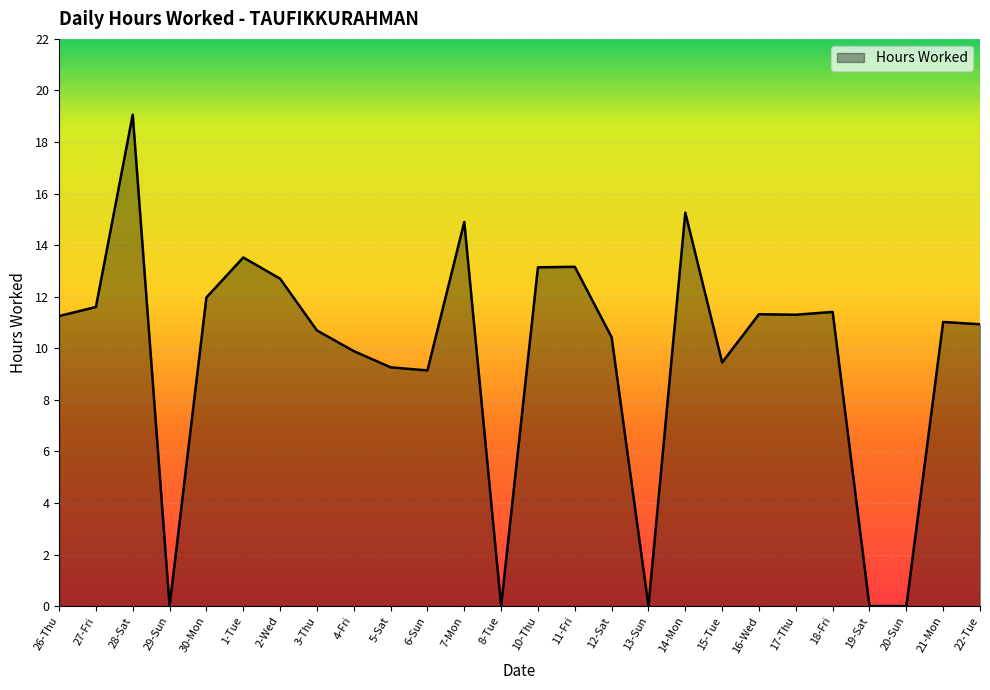

Where is the first local maximum?

28-Sat